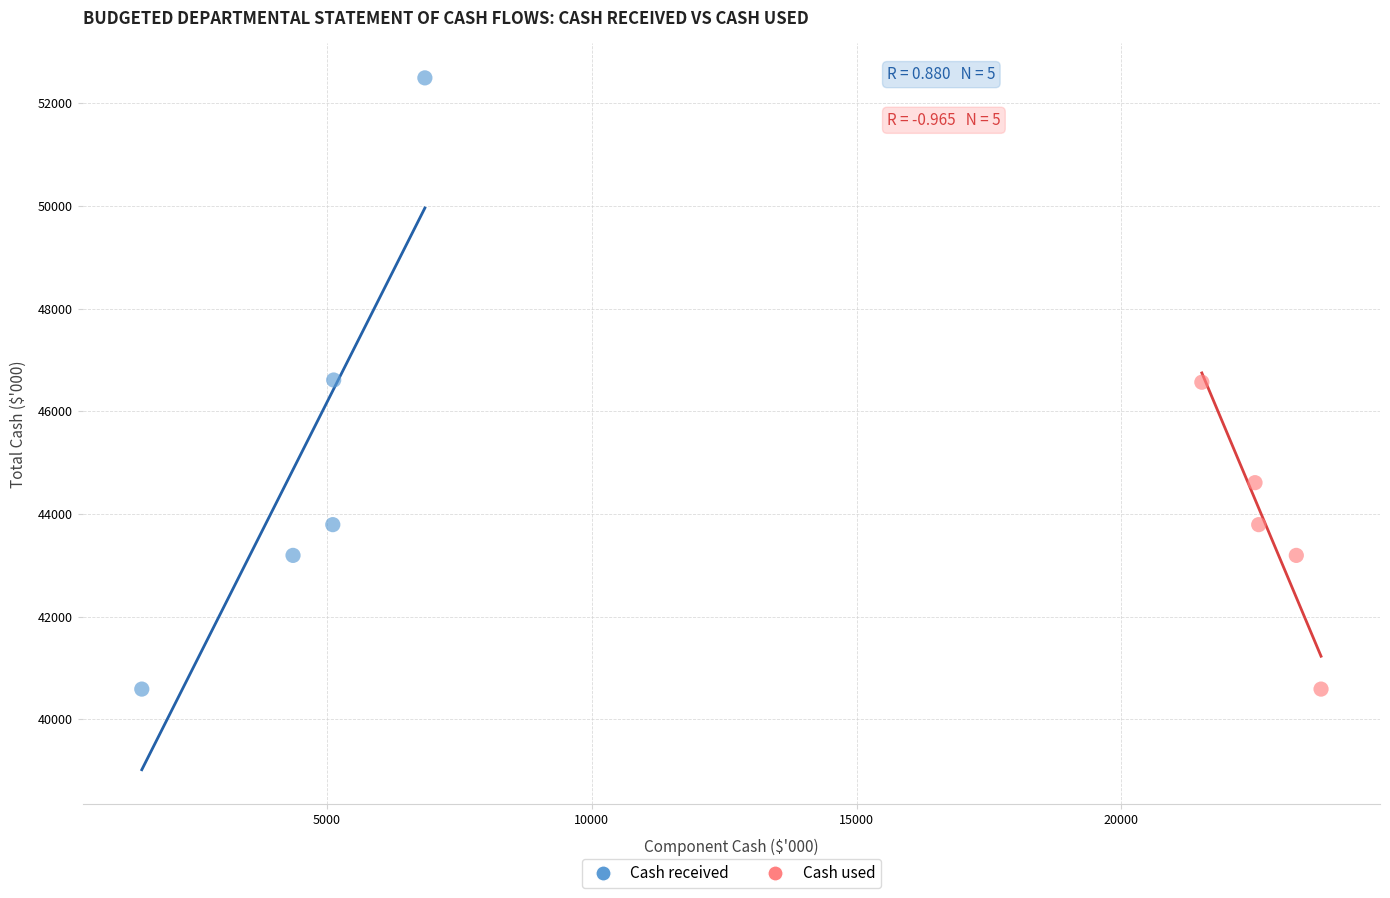

Which series has the widest spread of Y values?

Cash received